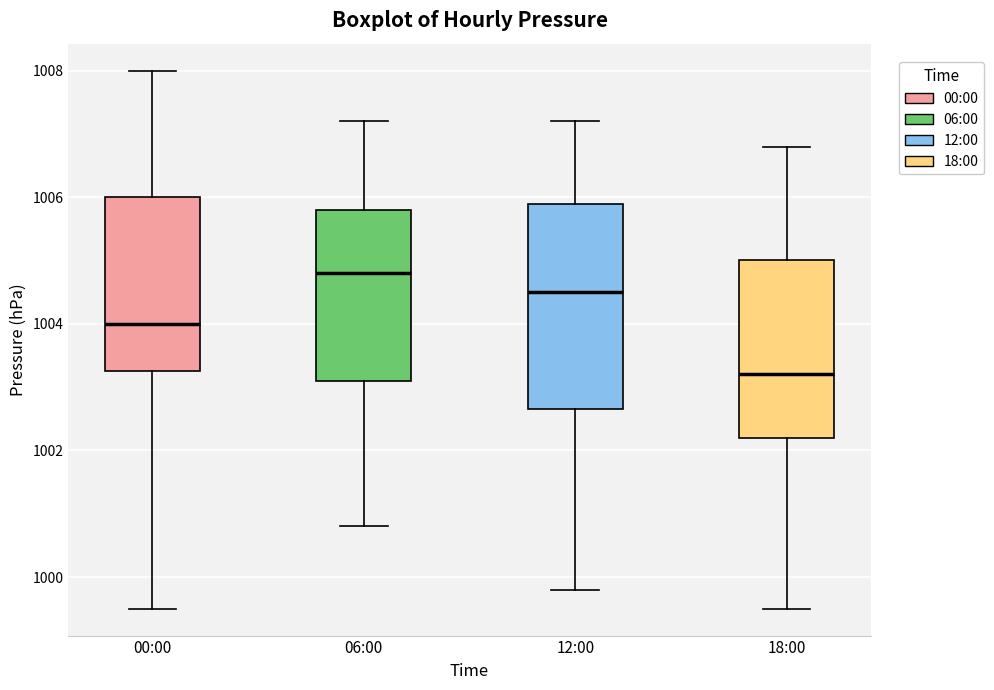

Where does the upper whisker of the box for 00:00 end on the y-axis? The values are not printed on the chart, so give them approximately, as read against the axis.

1008.0